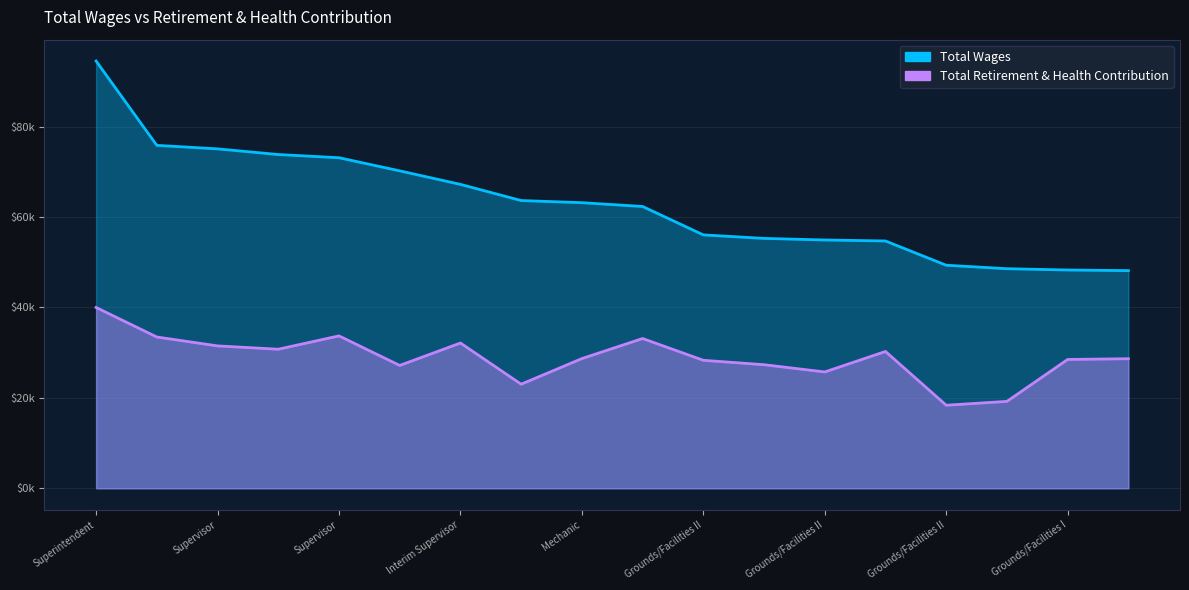

True or false: retirement_health and total_wages cross at least once.

False